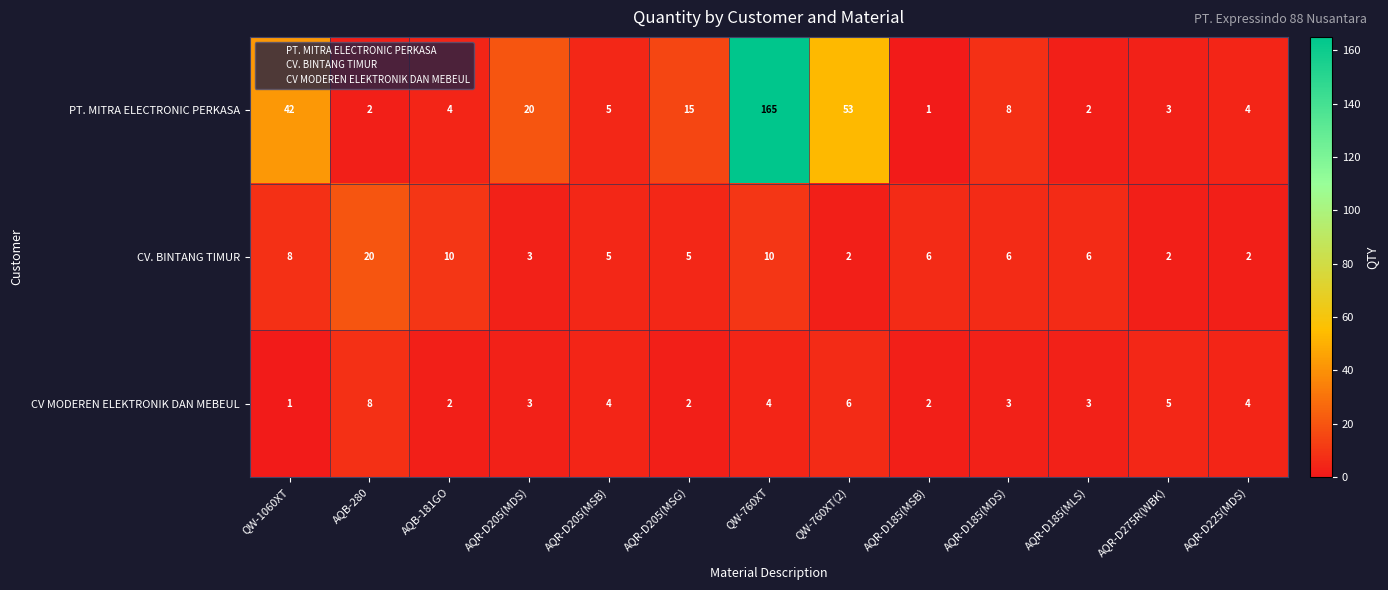

Is it true that CV MODEREN ELEKTRONIK DAN MEBEUL equals 6 at AQR-D225(MDS)?

False